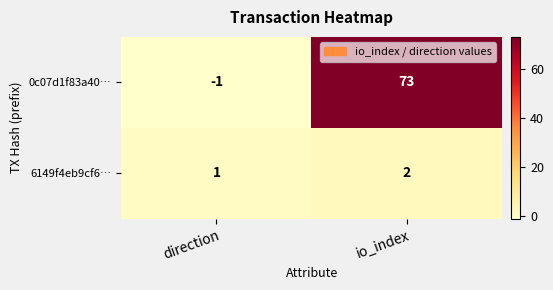

What is the spread (max minus min) of values at direction?

2